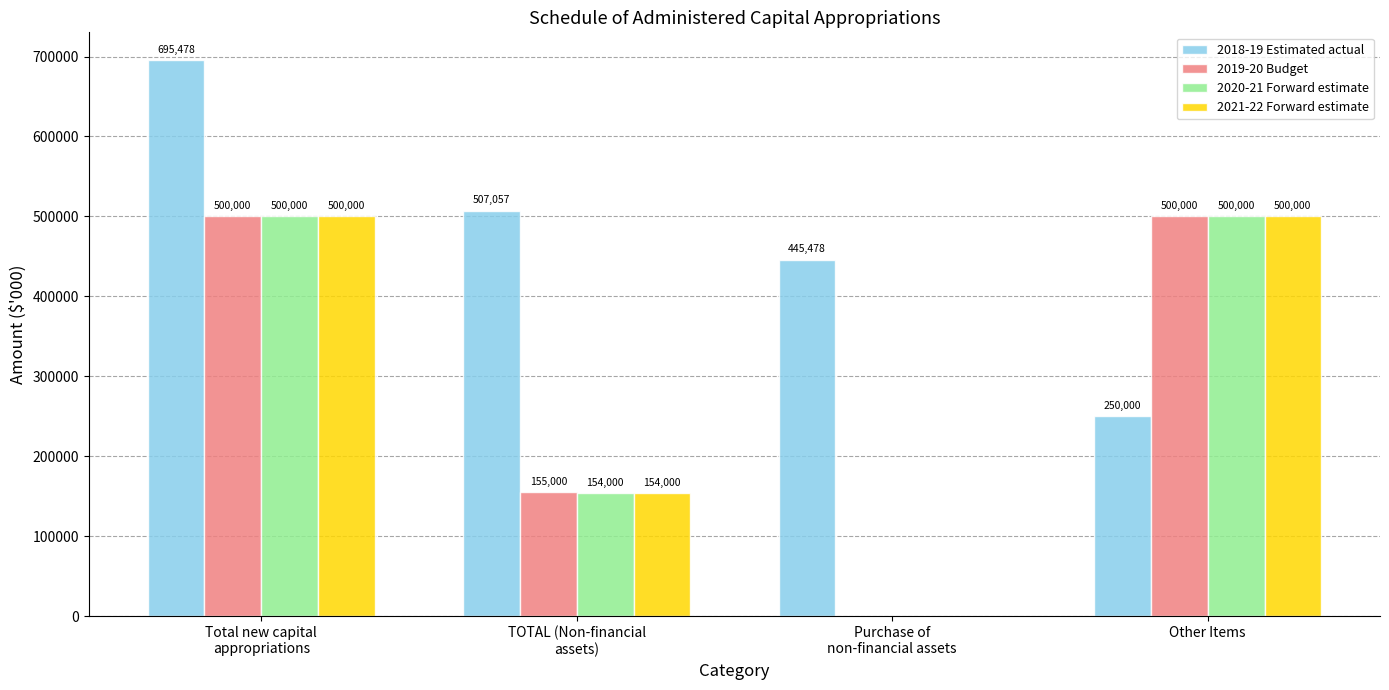

Which label corresponds to the largest value in the chart?

Total new capital
appropriations